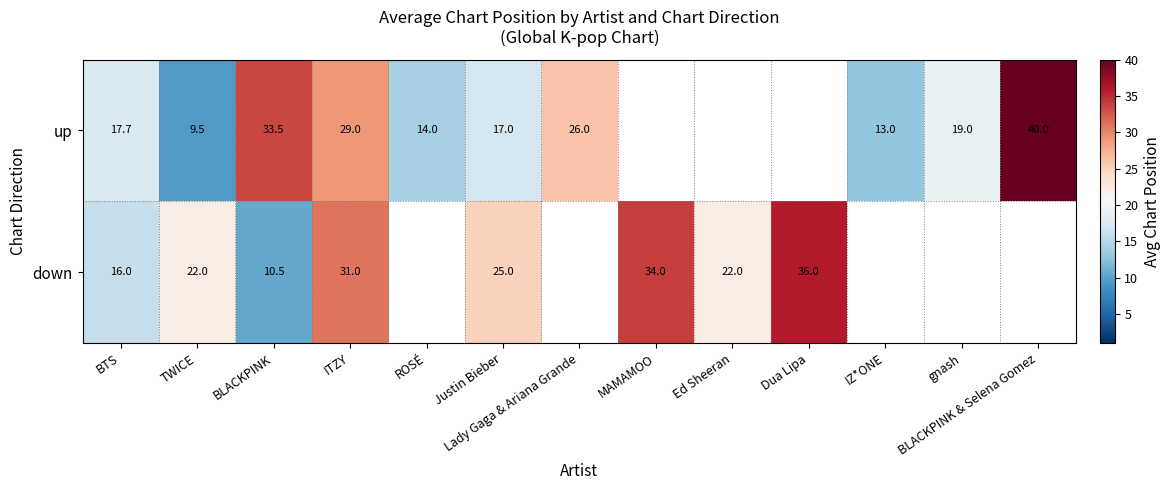

Is the value of down at Dua Lipa greater than the value of up at IZ*ONE?

Yes